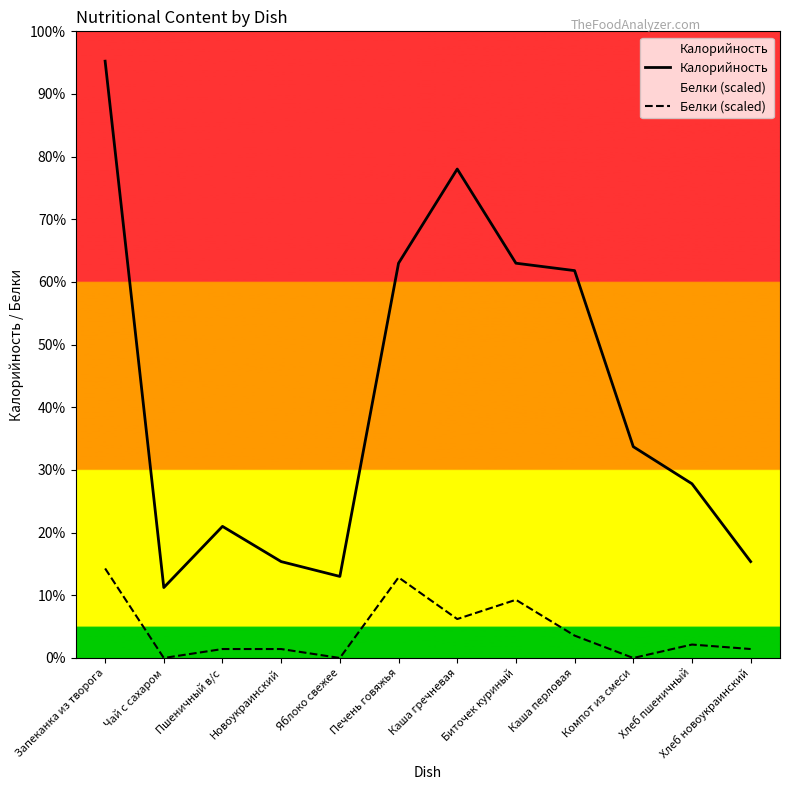

True or false: Калорийность and Белки (scaled) intersect in this chart.

False